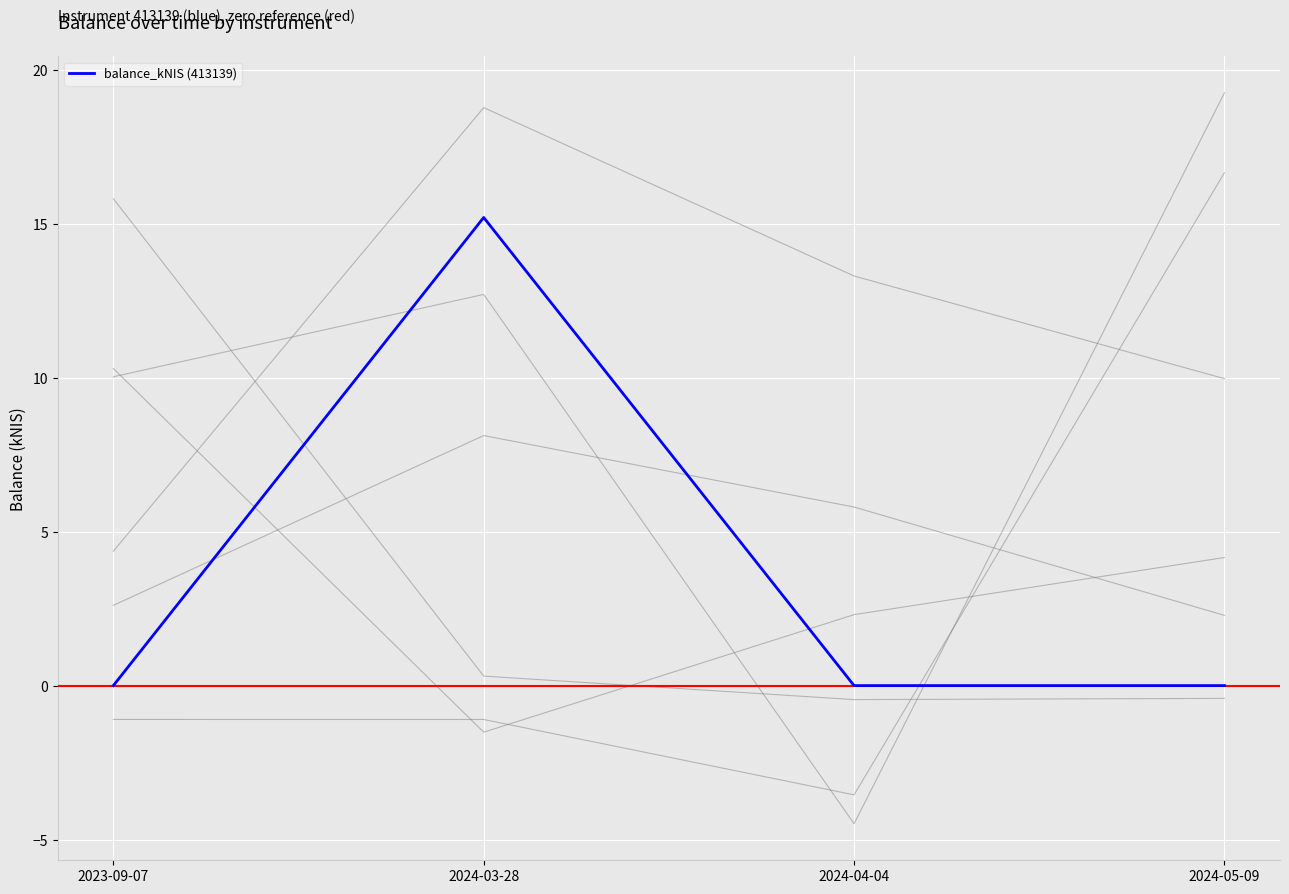

Where is the first local maximum?

2024-03-28